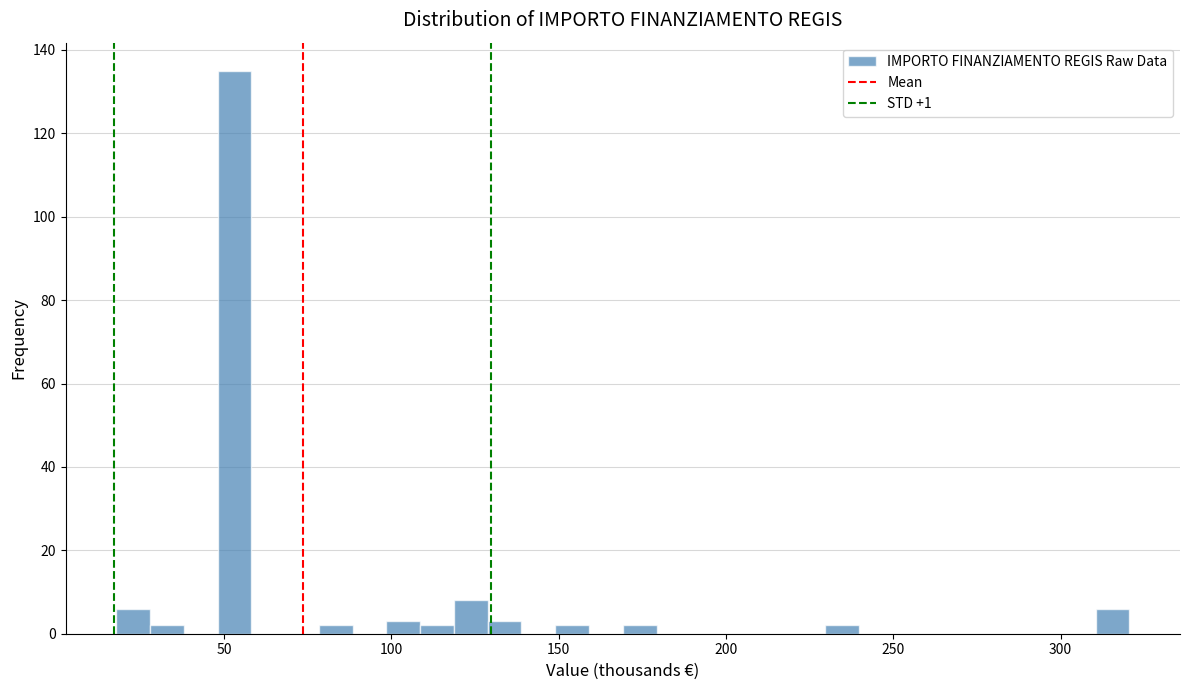

Read against the x-axis, roughly where is the centre of the tallest bar?

55